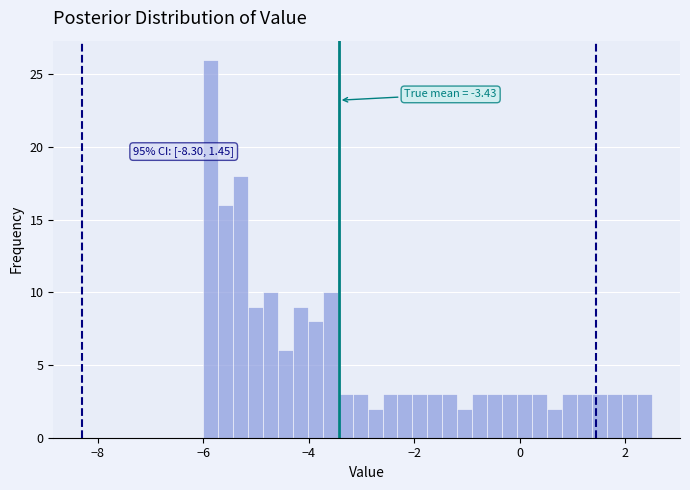

Around what value on the x-axis is the tallest bar? Give the approximate position of its centre, as read against the axis.

-5.8